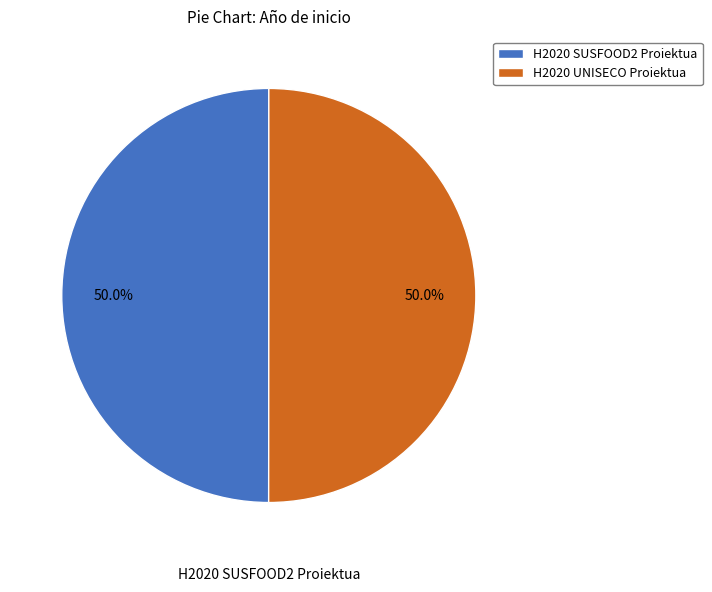

Is the sum of H2020 SUSFOOD2 Proiektua and H2020 UNISECO Proiektua greater than half?

Yes